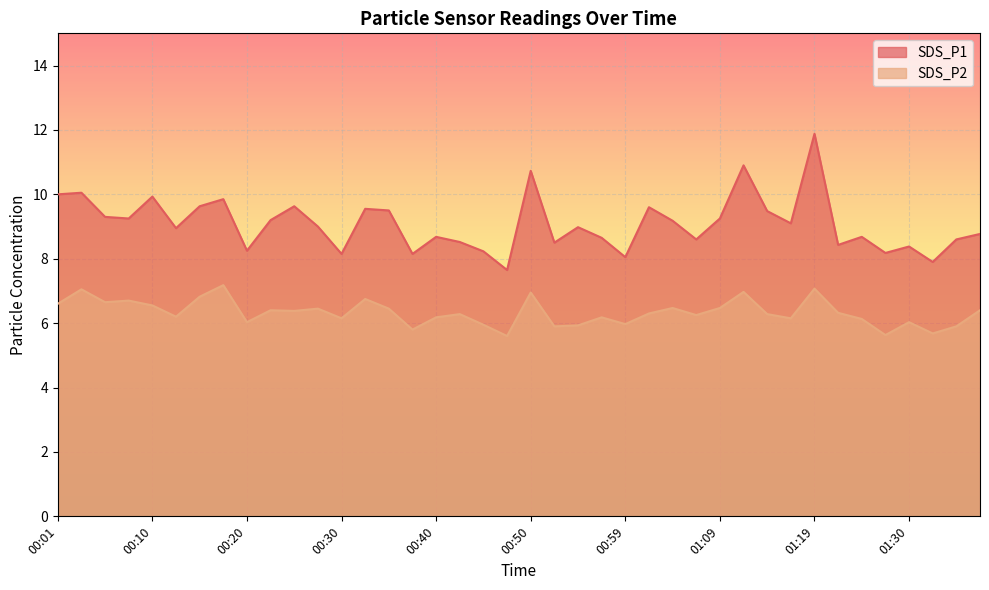

Is it true that SDS_P2 equals 6.7 at 00:06?

True